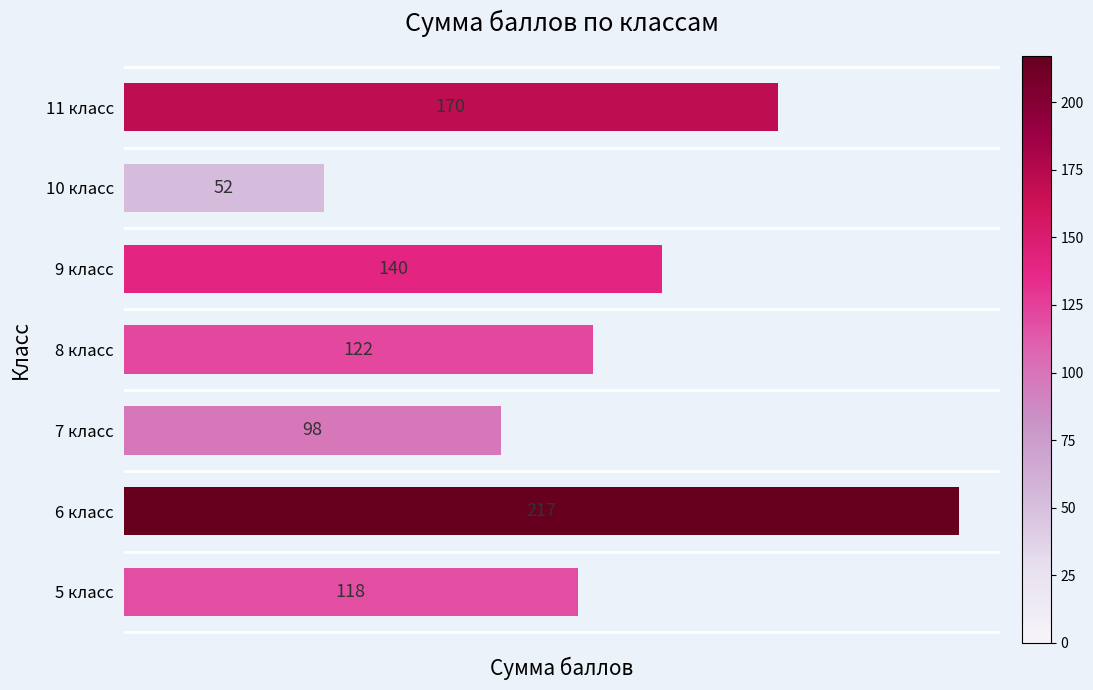

The value at 10 класс is 52. True or false?

True